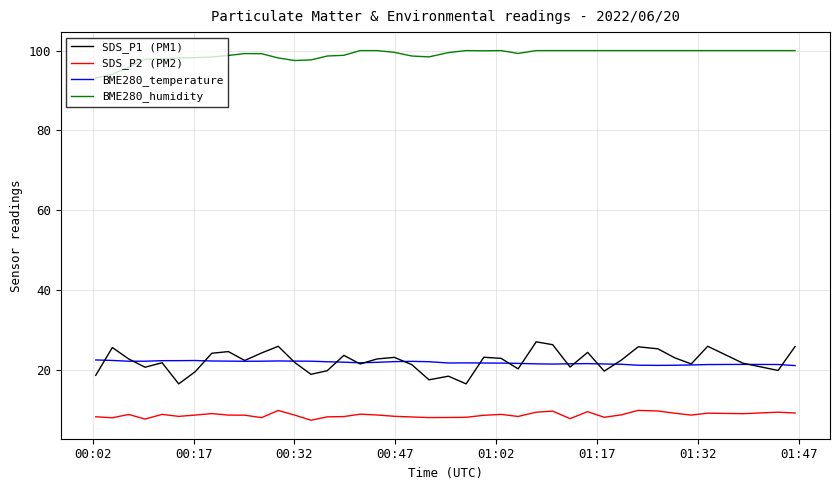

What are all the series names shown in the legend?

SDS_P1 (PM1), SDS_P2 (PM2), BME280_temperature, BME280_humidity